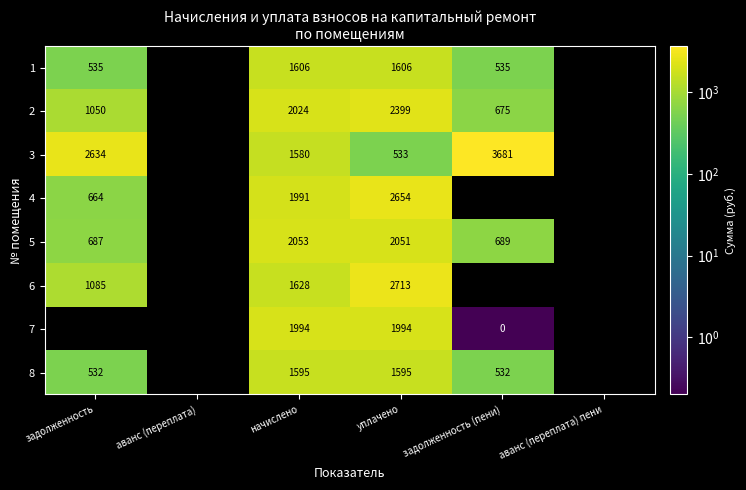

The value of 6 at задолженность is 517.2. True or false?

False